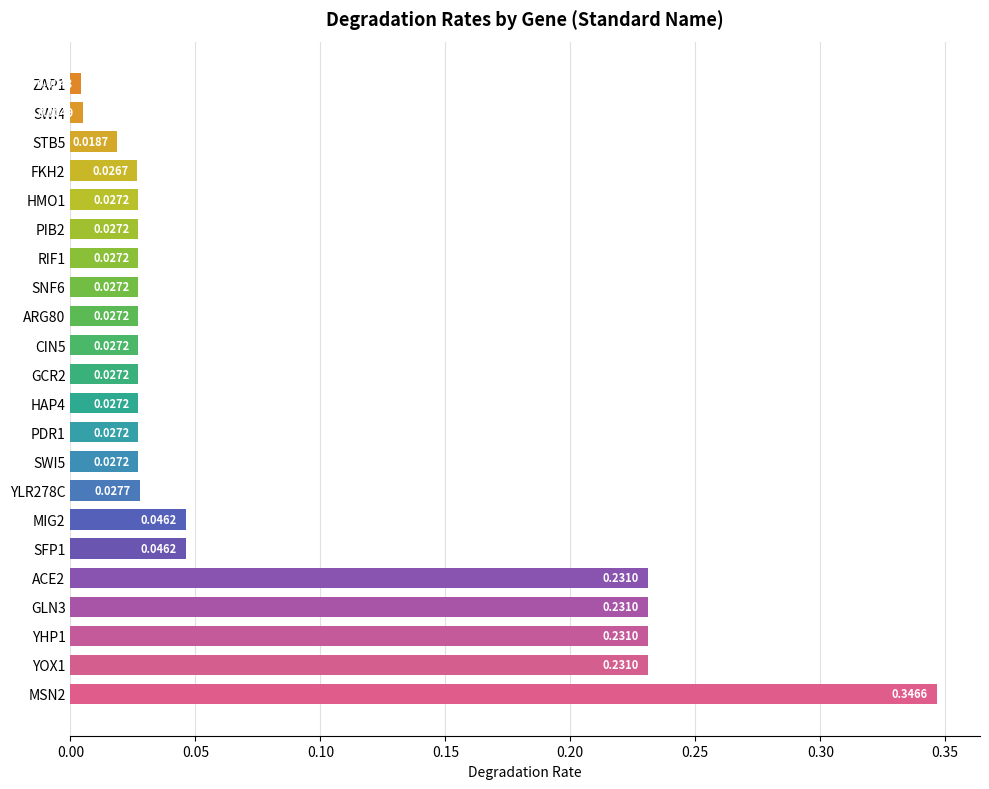

Are the bars grouped side by side (vs. stacked)?

No